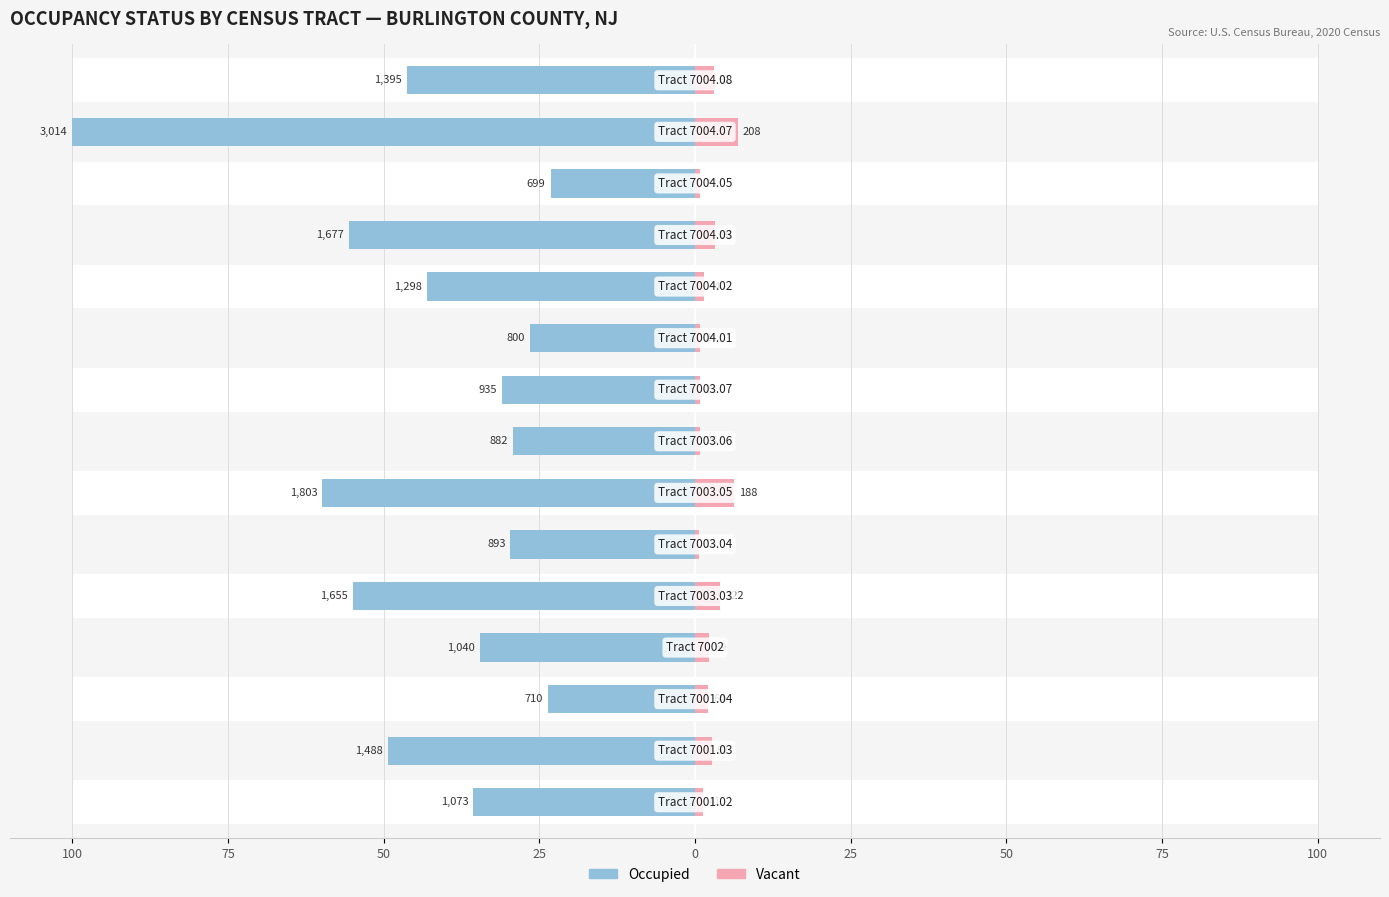

The Occupied series shows 43.1 at 10. True or false?

True